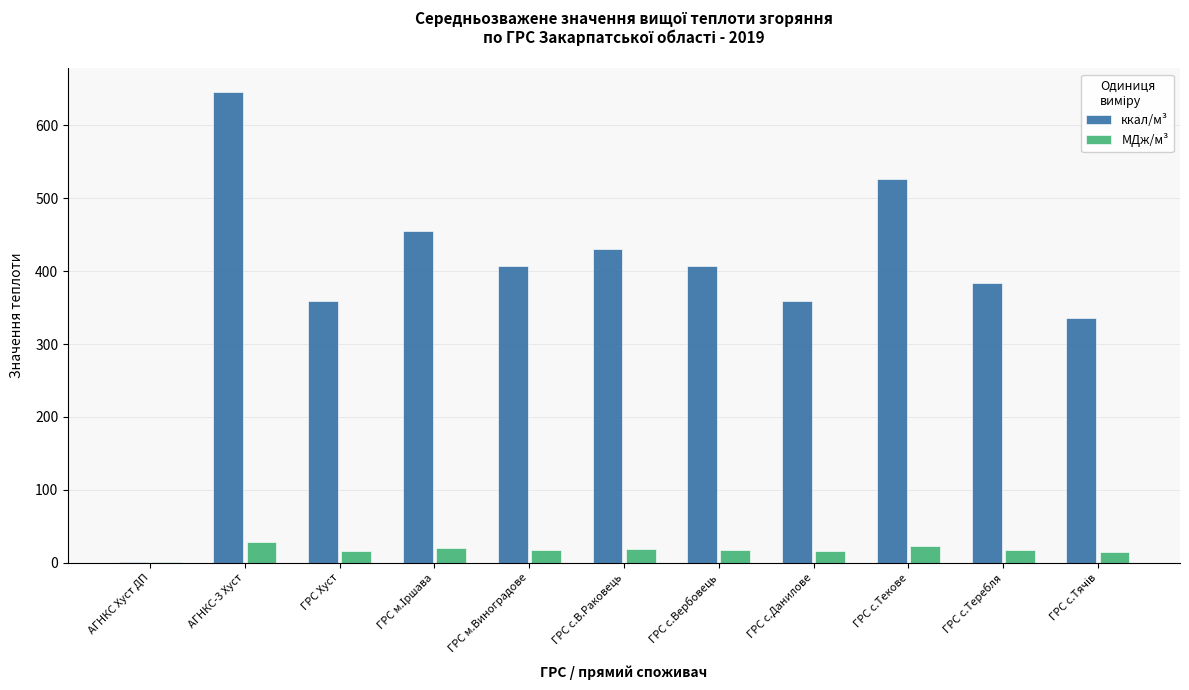

True or false: МДж/м³ has a value of 18.0 at ГРС с.Вербовець.

True